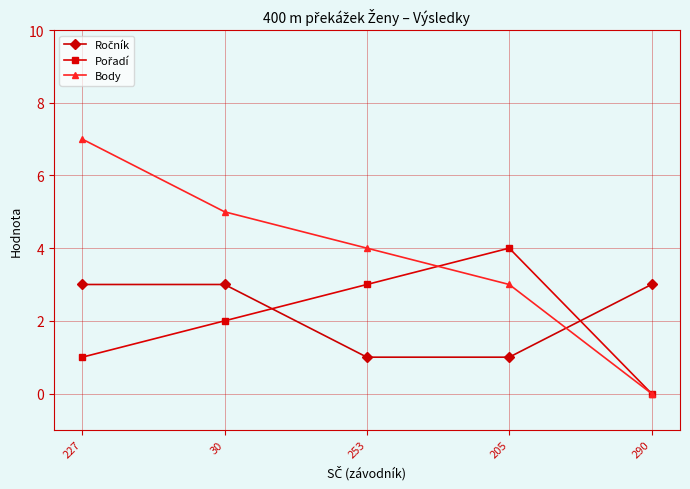

What position from the right is 205?

2